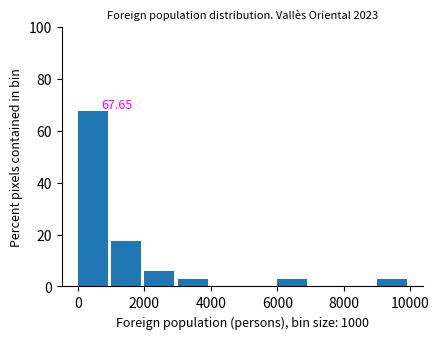

Over which range of the x-axis is the bar tallest?

0 to 1000